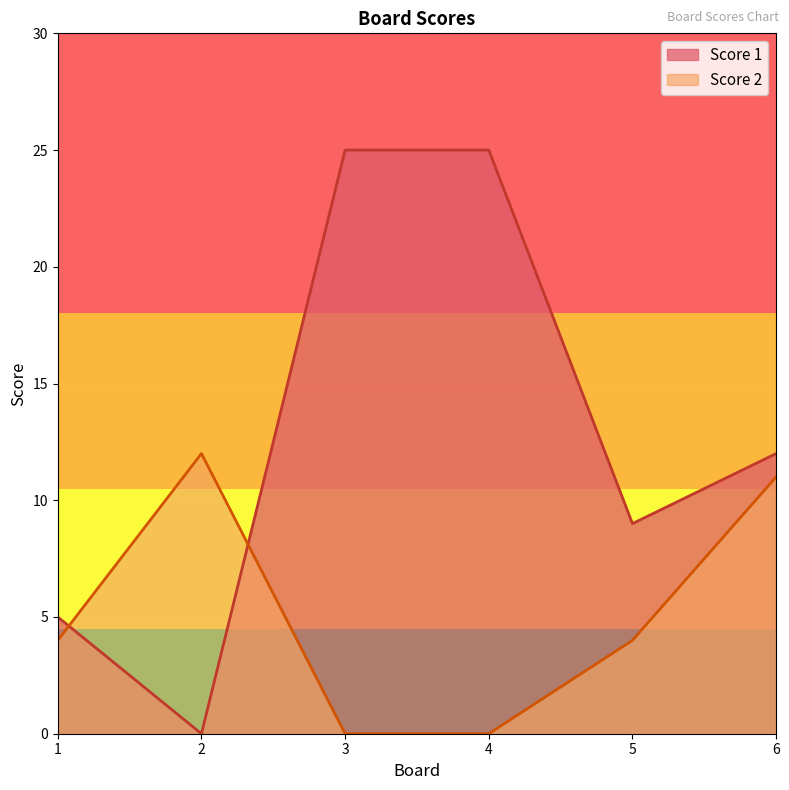

Where does the Score 1 series first go above 12?

3